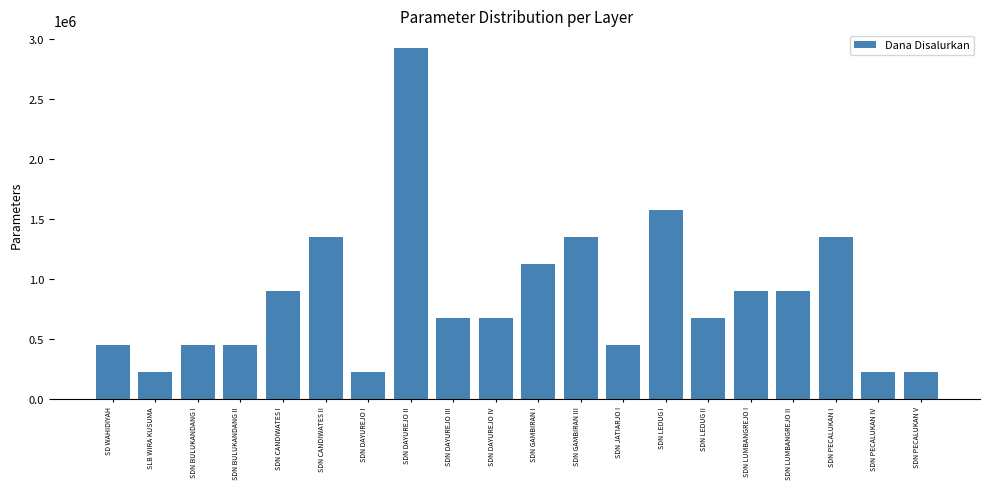

How many categories are shown in the chart?

20